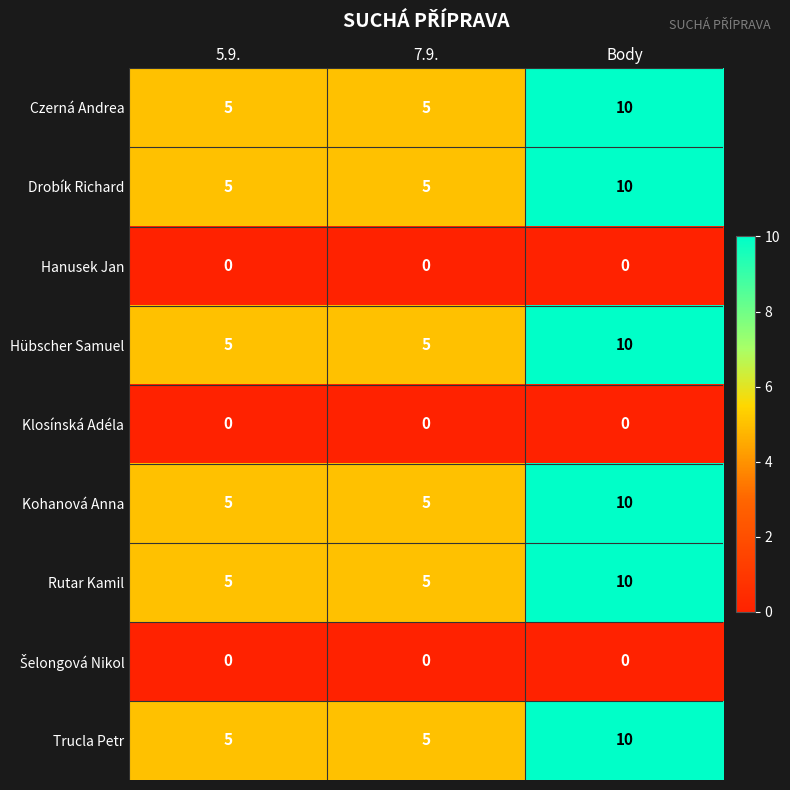

What is the average value of the Trucla Petr series?

7